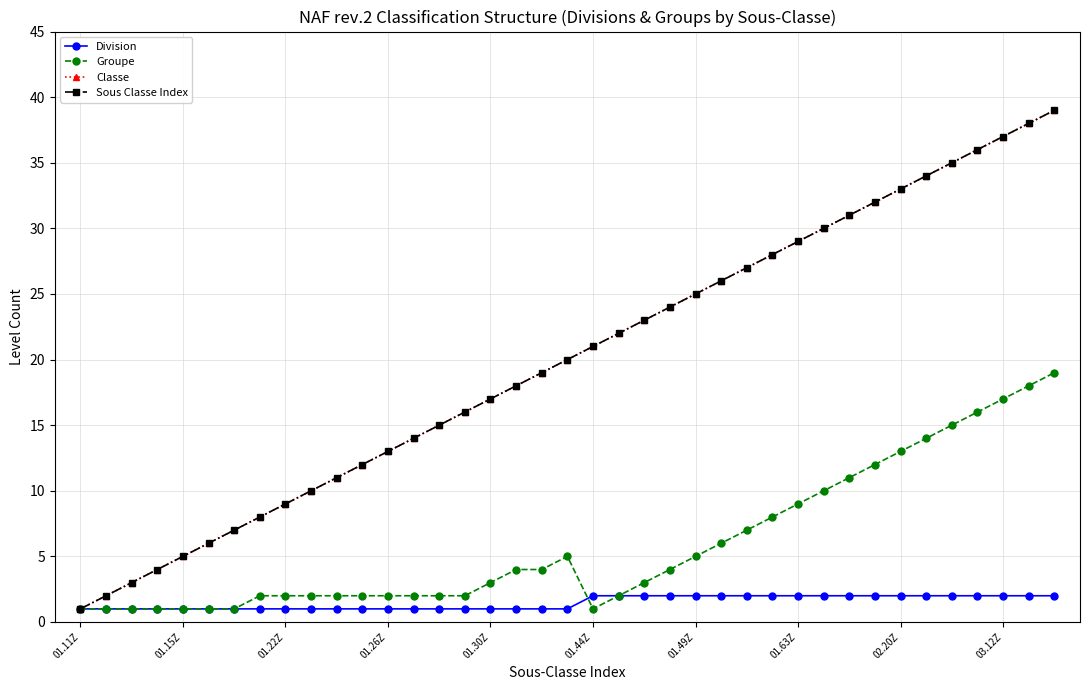

How many lines are shown in the chart?

4